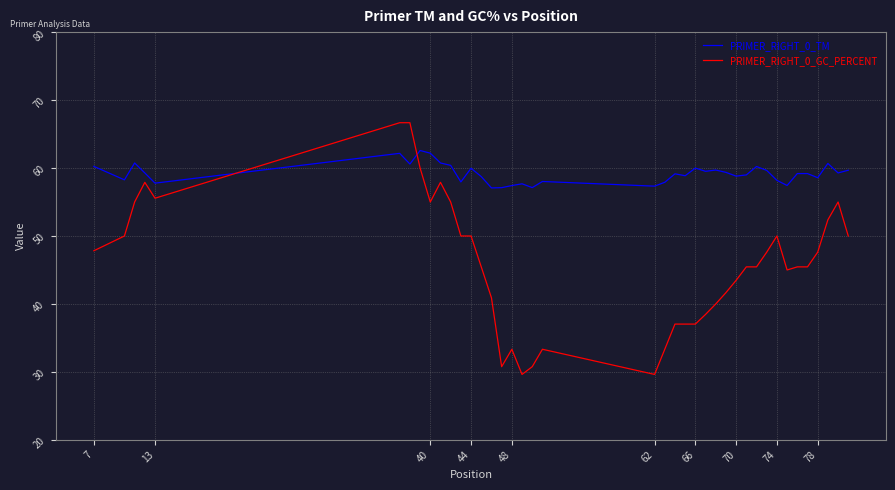

What is the greatest value displayed?

66.7